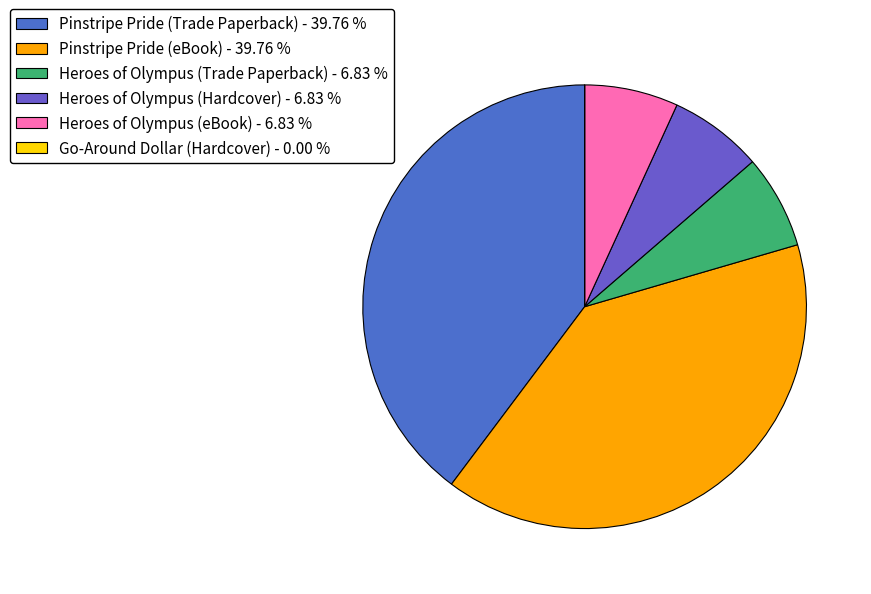

The Pinstripe Pride (eBook) slice represents 47% of the pie. True or false?

False